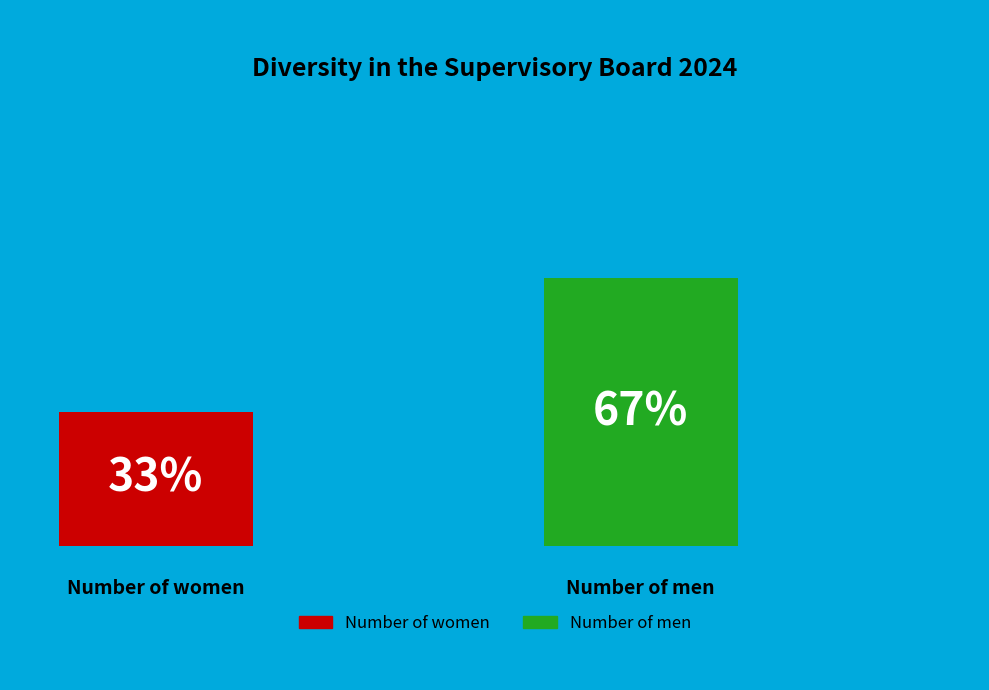

To the nearest percent, what is the average slice percentage?

50%